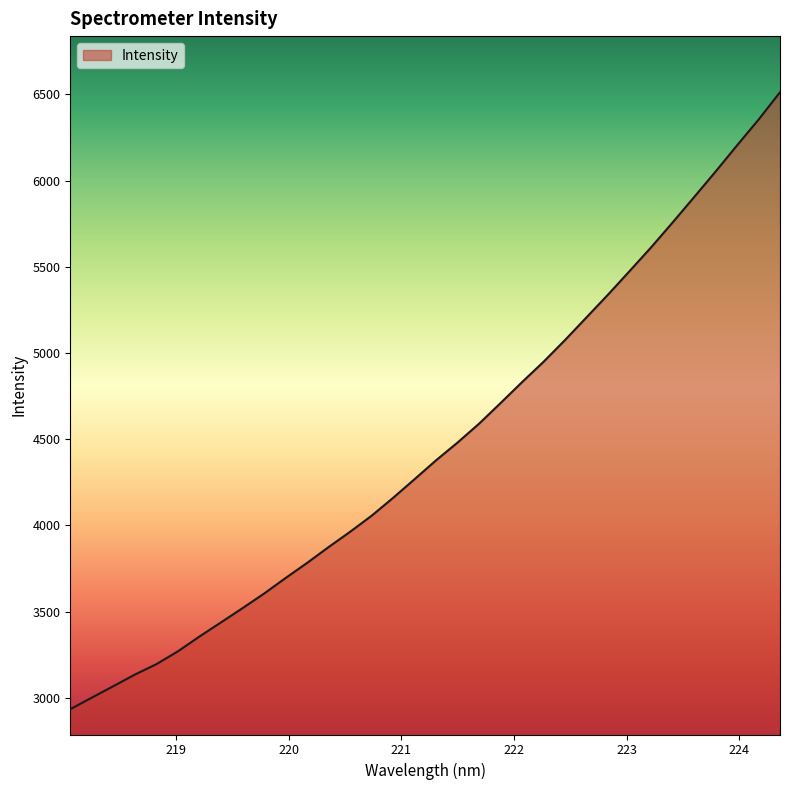

What is the difference between the maximum and minimum values?

3578.8